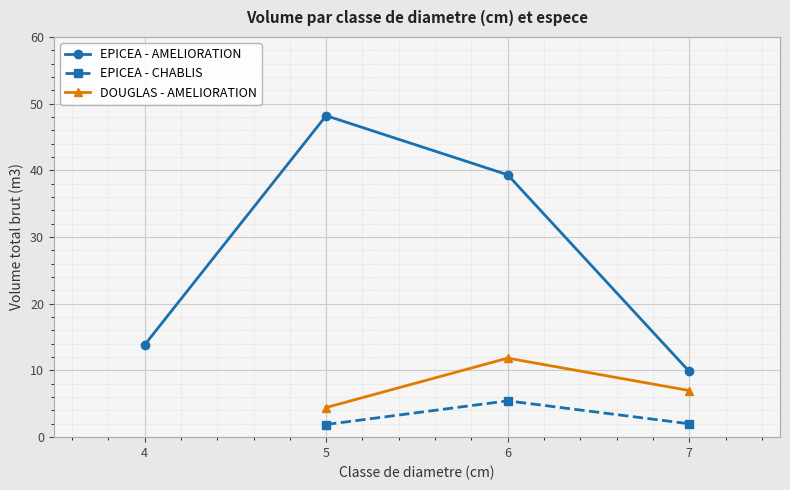

How many values in the DOUGLAS - AMELIORATION series exceed 6?

2